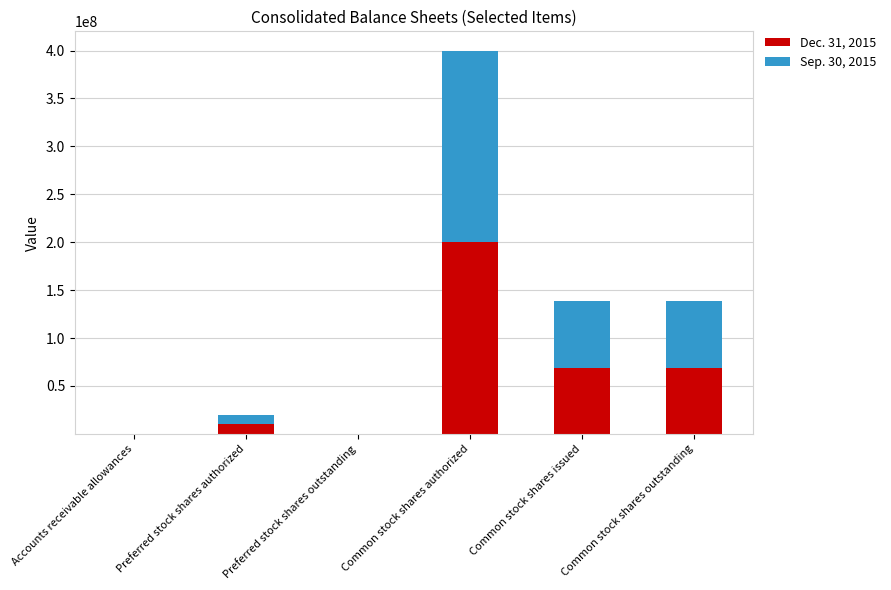

The value of Dec. 31, 2015 at Common stock shares authorized is 200000000. True or false?

True